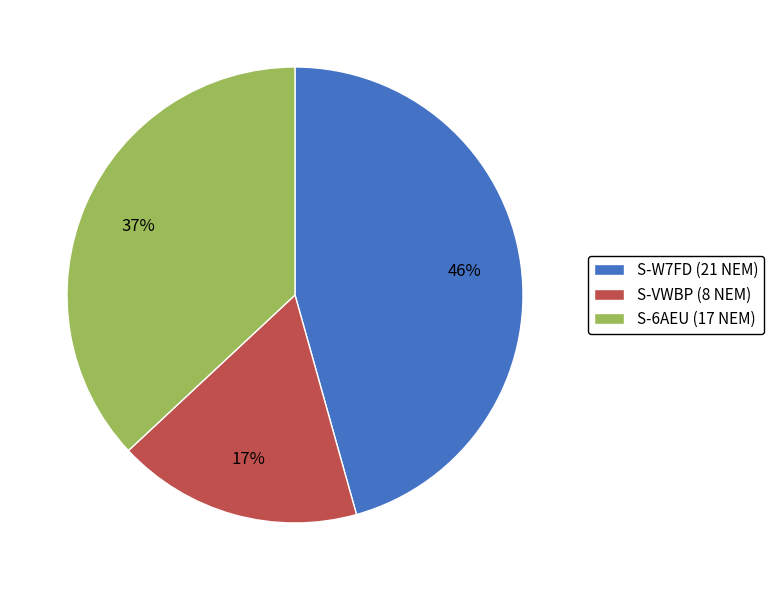

How many slices are in this pie chart?

3